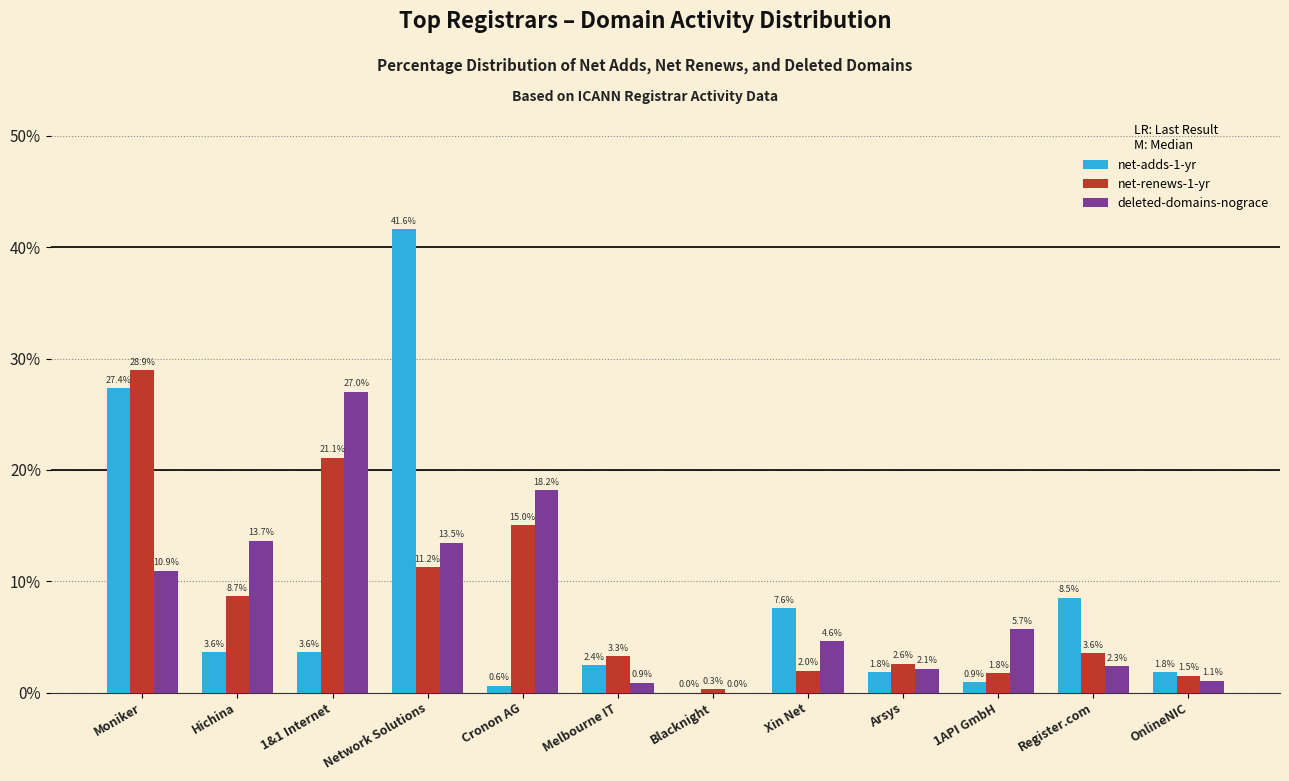

Reading right to left, what are all the values shown in this chart?

net-adds-1-yr: OnlineNIC=1.8	Register.com=8.5	1API GmbH=0.9	Arsys=1.8	Xin Net=7.6	Blacknight=0.0	Melbourne IT=2.4	Cronon AG=0.6	Network Solutions=41.6	1&1 Internet=3.6	Hichina=3.6	Moniker=27.4
net-renews-1-yr: OnlineNIC=1.5	Register.com=3.6	1API GmbH=1.8	Arsys=2.6	Xin Net=2.0	Blacknight=0.3	Melbourne IT=3.3	Cronon AG=15.0	Network Solutions=11.2	1&1 Internet=21.1	Hichina=8.7	Moniker=28.9
deleted-domains-nograce: OnlineNIC=1.1	Register.com=2.3	1API GmbH=5.7	Arsys=2.1	Xin Net=4.6	Blacknight=0.0	Melbourne IT=0.9	Cronon AG=18.2	Network Solutions=13.5	1&1 Internet=27.0	Hichina=13.7	Moniker=10.9